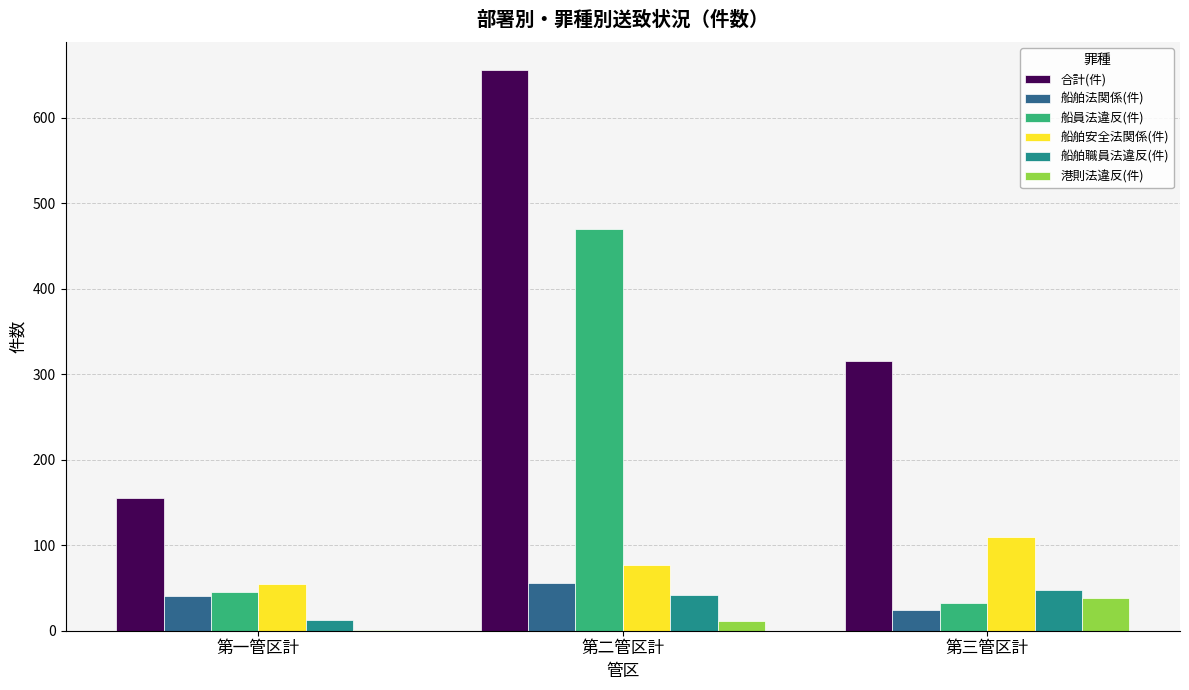

What are all the series names shown in the legend?

合計(件), 船舶法関係(件), 船員法違反(件), 船舶安全法関係(件), 船舶職員法違反(件), 港則法違反(件)